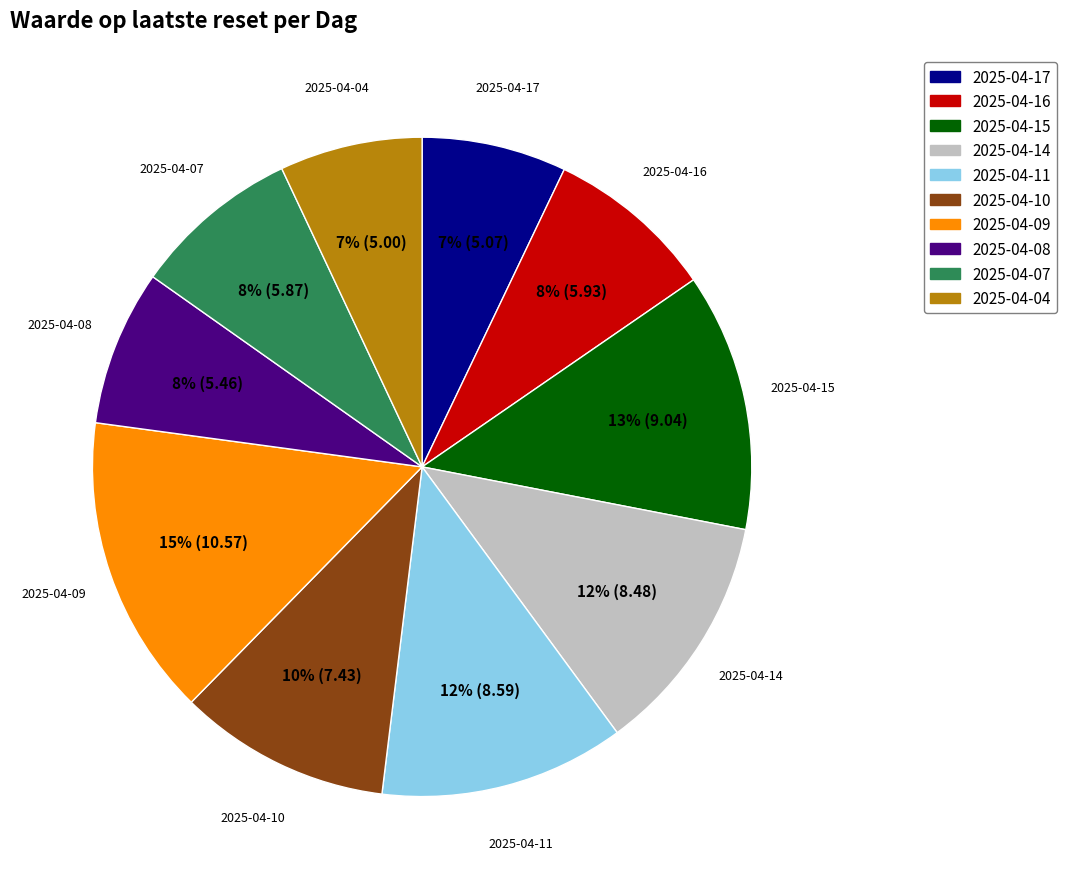

What percentage is the 2025-04-16 slice, to the nearest percent?

8%